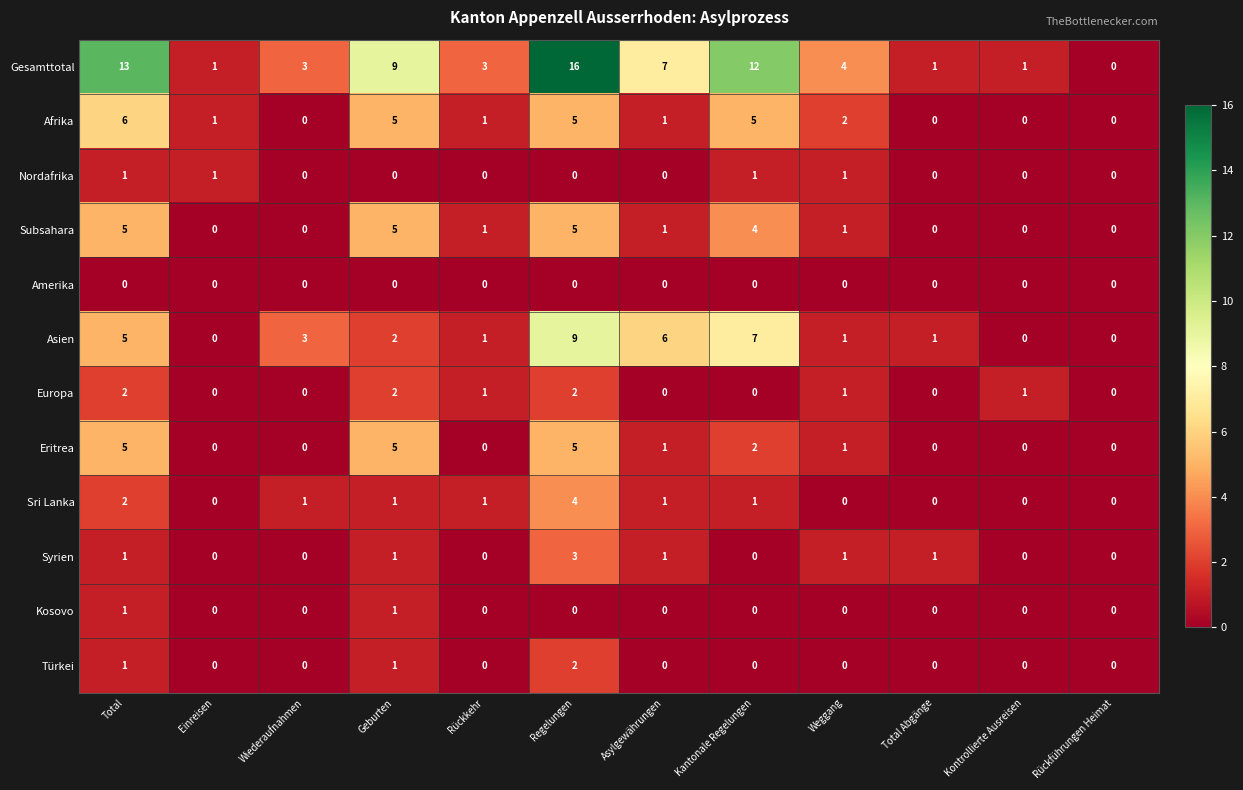

What is the sum of all Sri Lanka values?

11